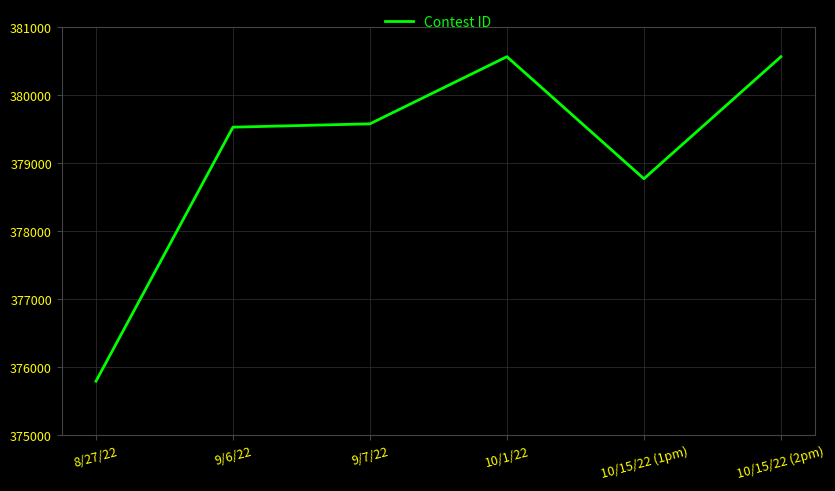

True or false: there are more than 0 points higher than both neighbors.

True